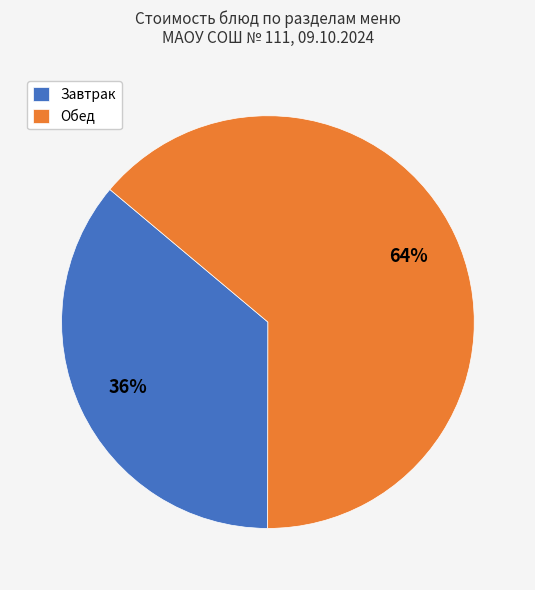

To the nearest percent, what is the combined percentage of Завтрак and Обед?

100%